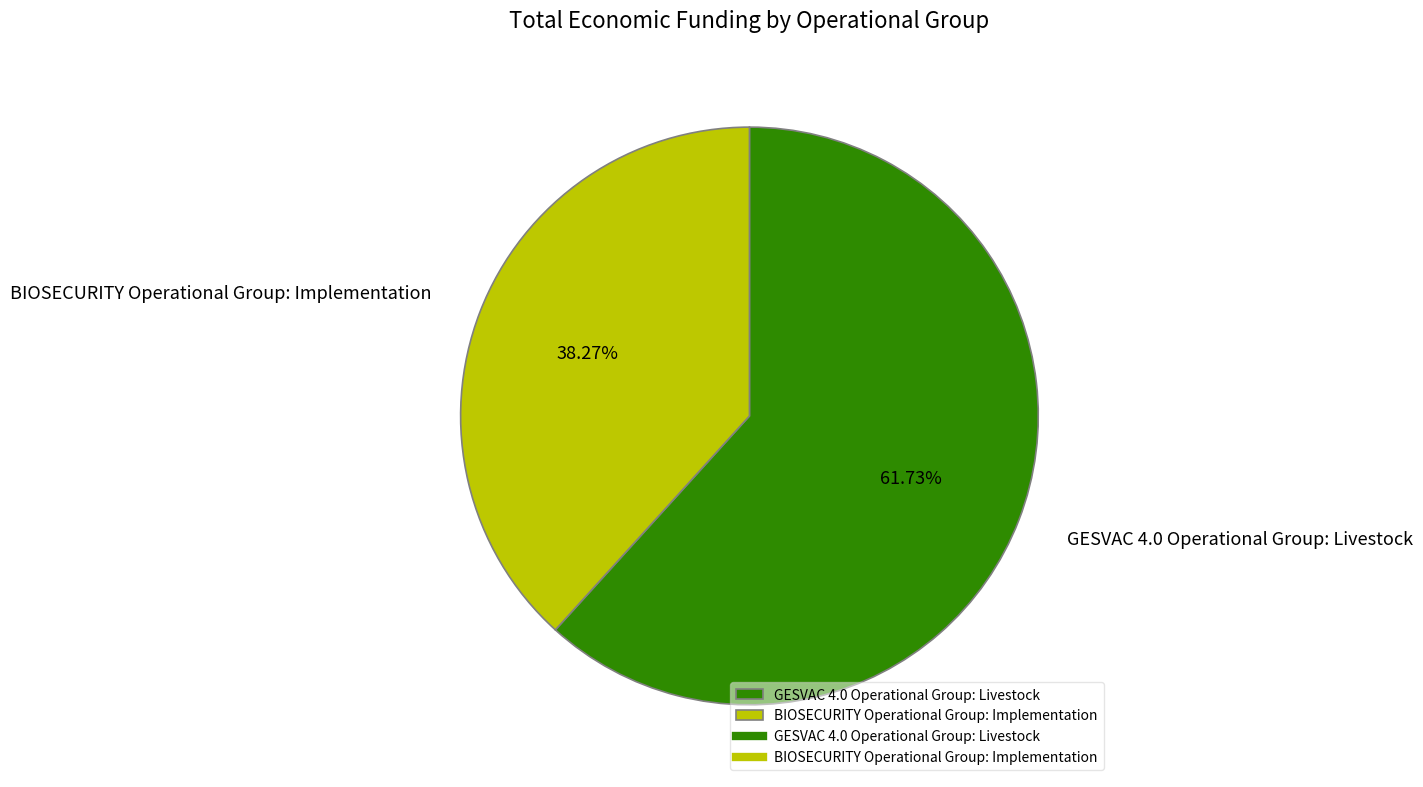

Does GESVAC 4.0 Operational Group: Livestock account for over 50% of the chart?

Yes